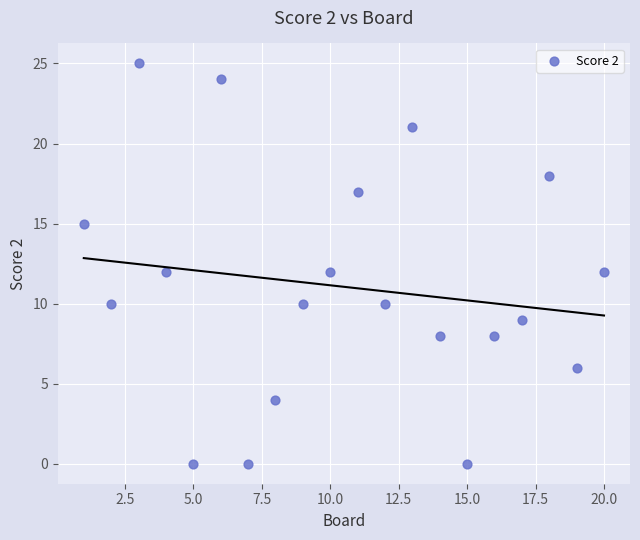

What is the range of X values (max minus min)?

19